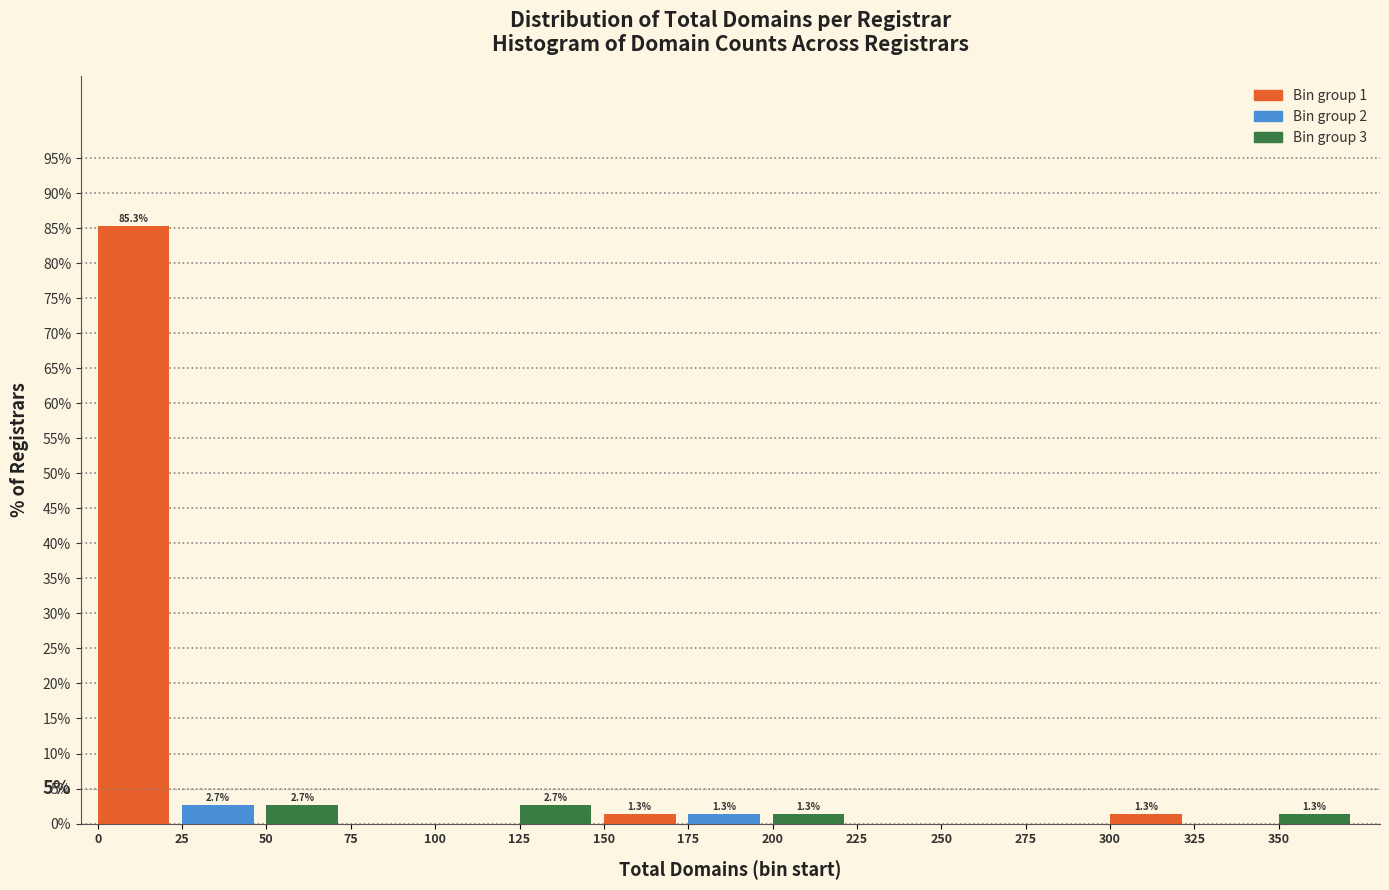

Over which range of the x-axis is the bar tallest?

0 to 25